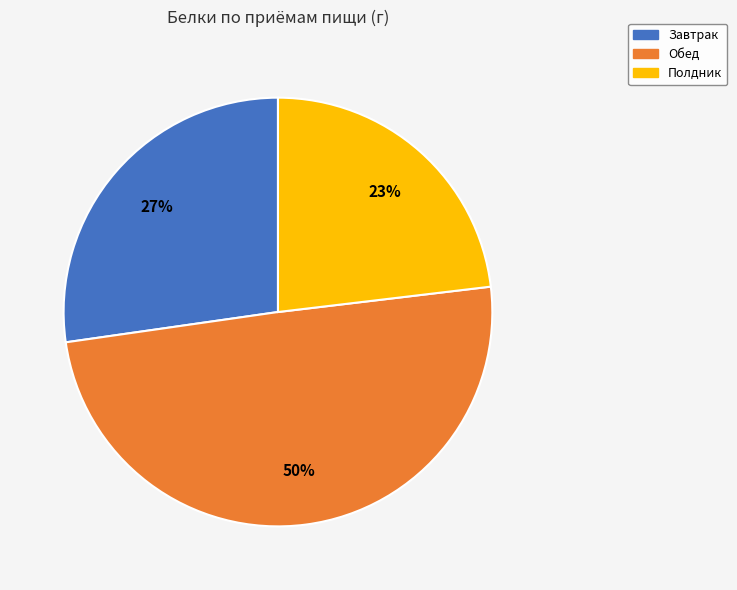

Does Полдник represent more than half of the total?

No